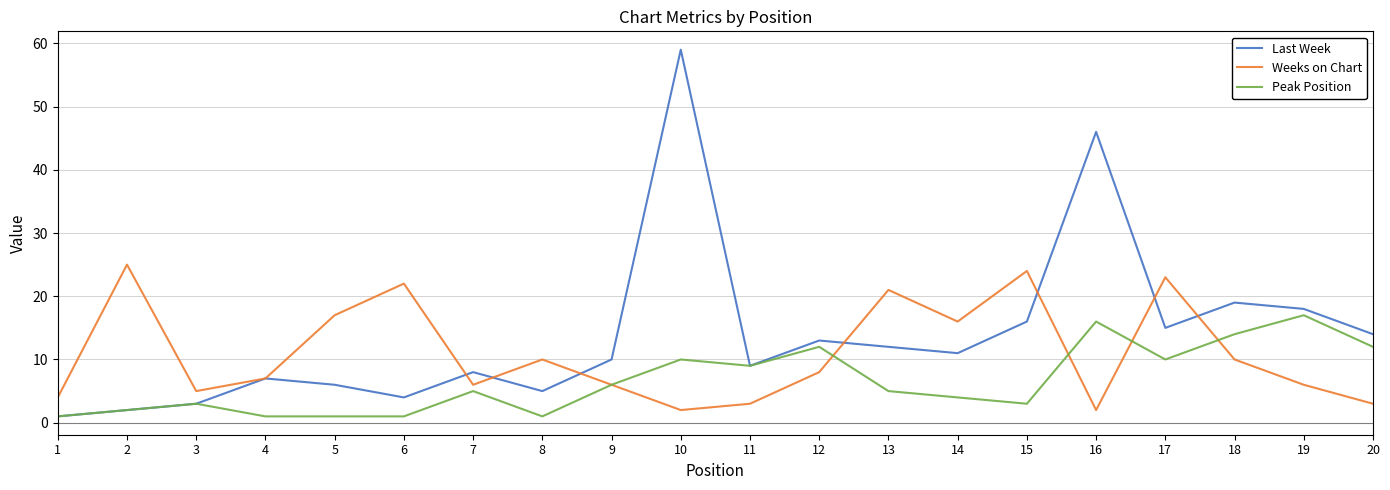

The value of Weeks on Chart at 1 is 2. True or false?

False